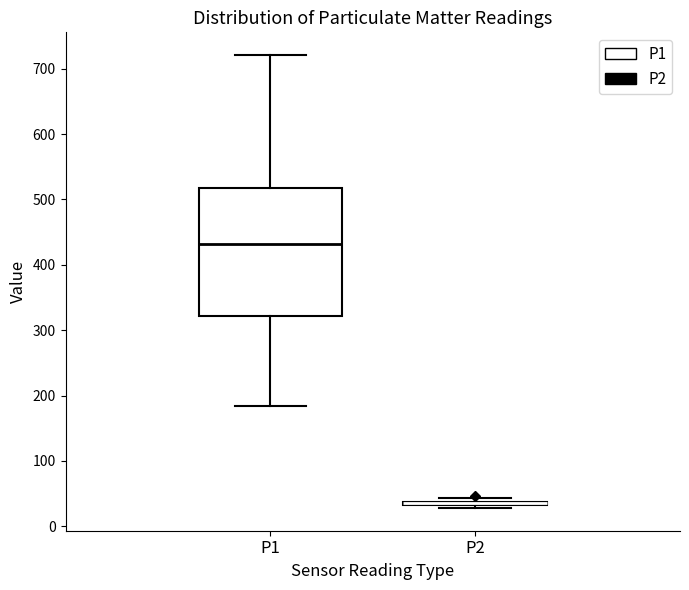

Which box is the tallest, from its lower edge to its upper edge?

P1